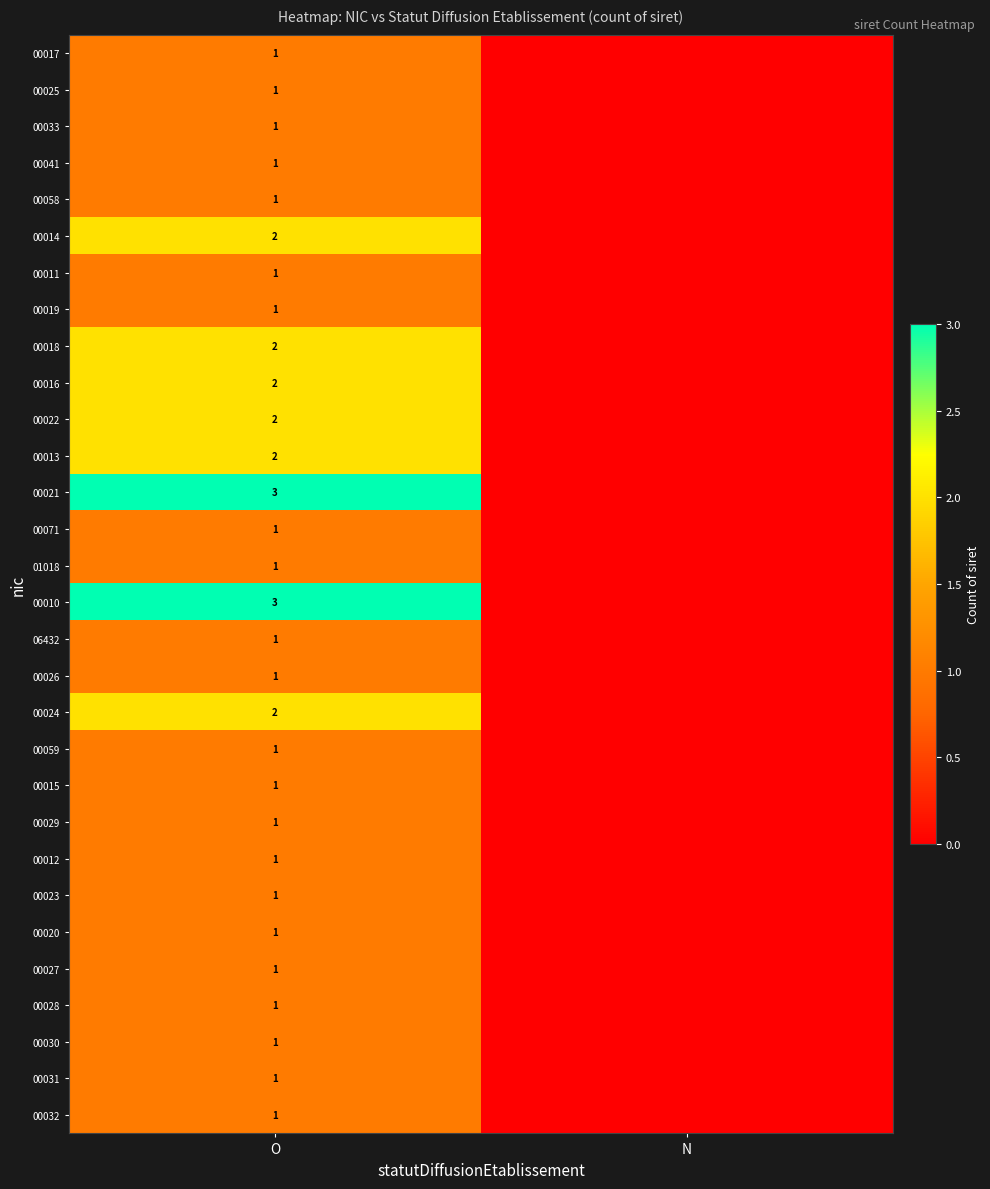

The value of 00033 at O is 1. True or false?

True